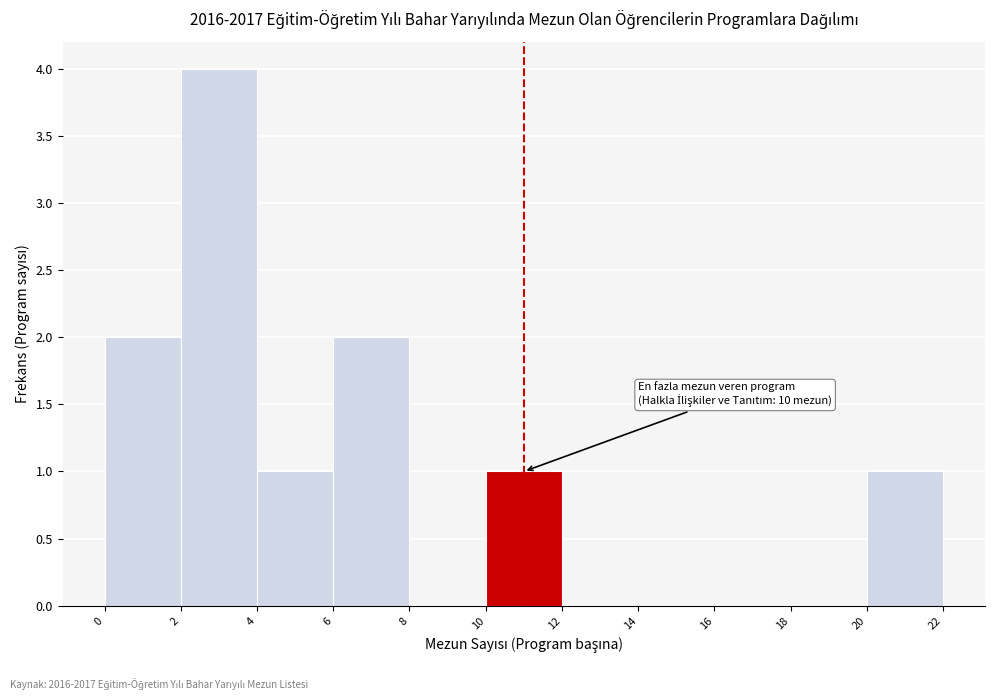

Over which range of the x-axis is the bar tallest?

2 to 4